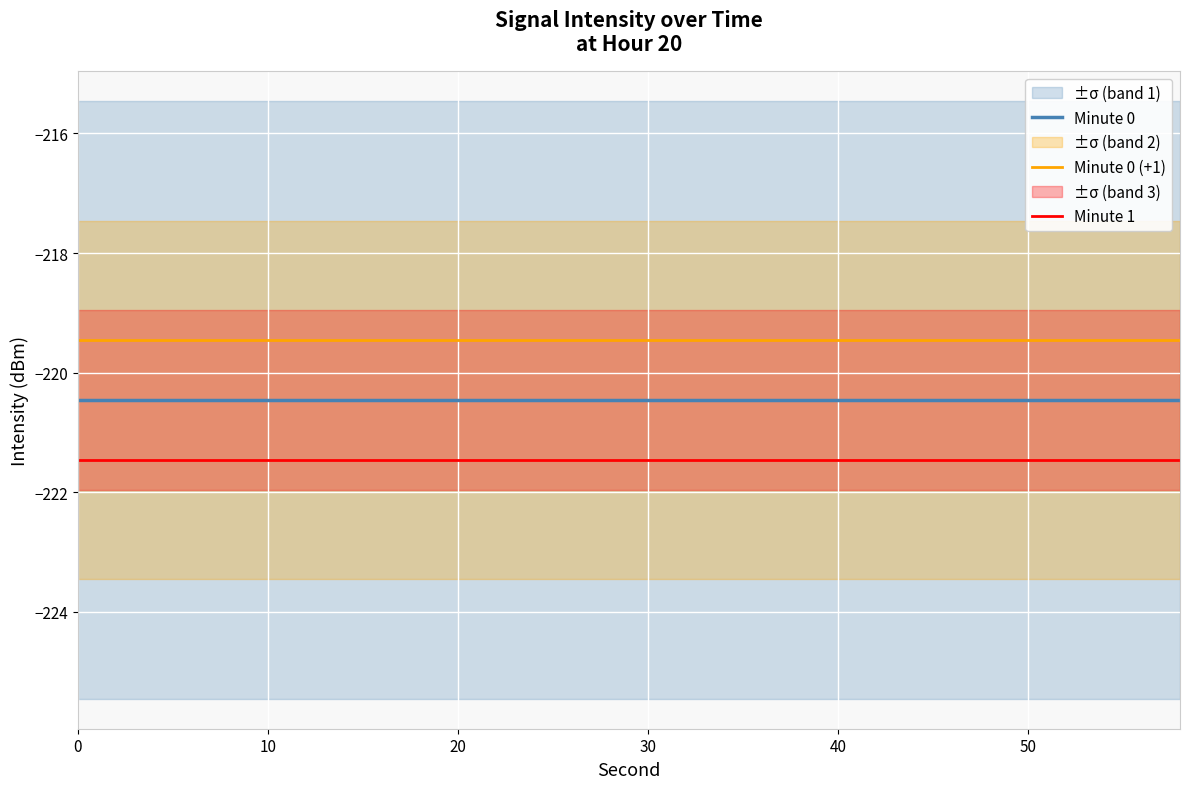

Rank the series by their maximum value, from highest to lowest.

Minute 0 (+1), Minute 0, Minute 1